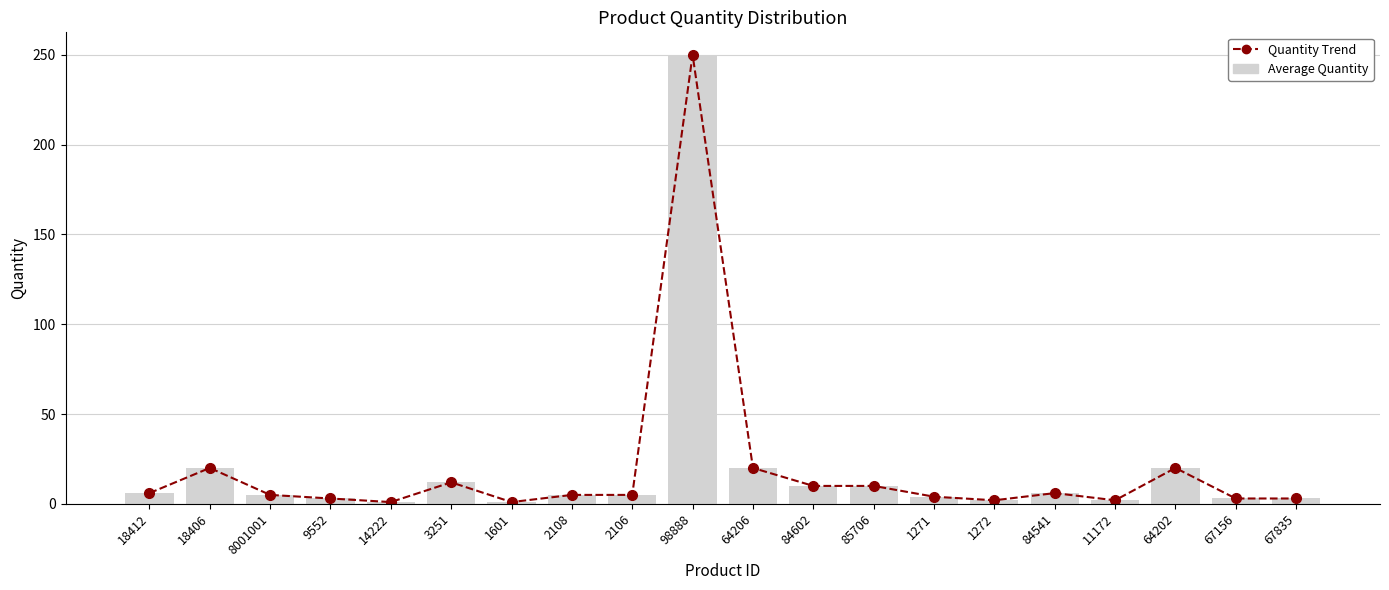

Does the chart contain any negative values?

No